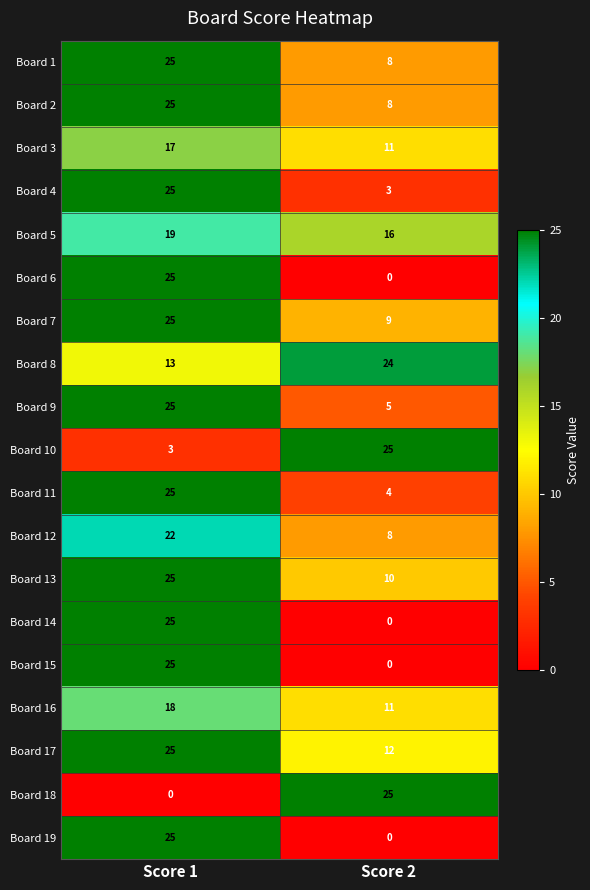

What is the difference between the highest and lowest values at Score 1?

25